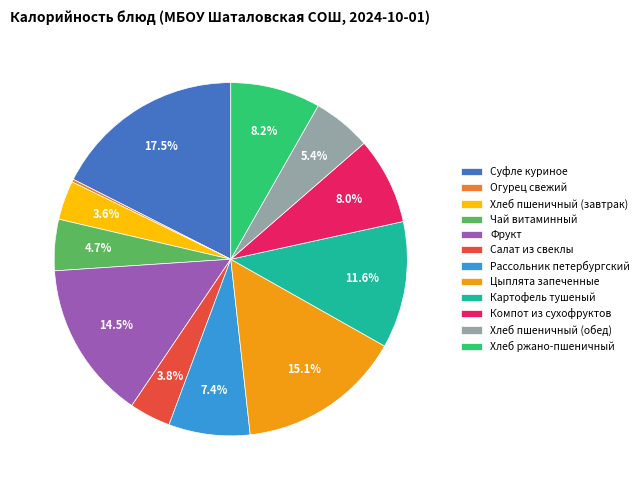

Does Хлеб пшеничный (завтрак) represent more than half of the total?

No